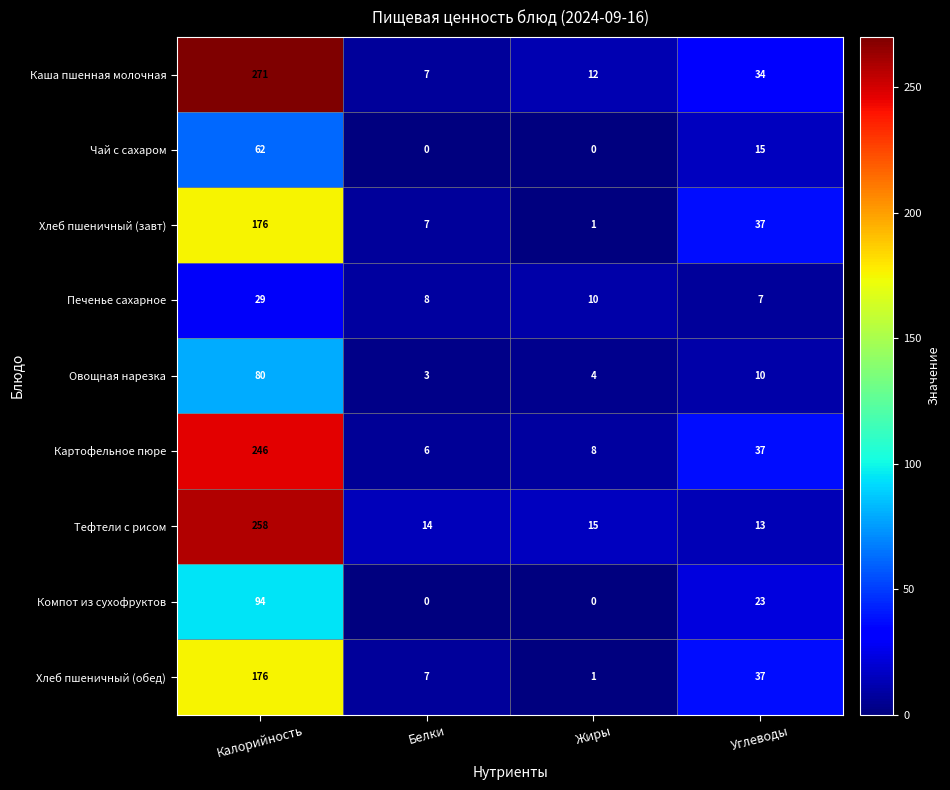

How many values in the Каша пшенная молочная series are below 34?

2